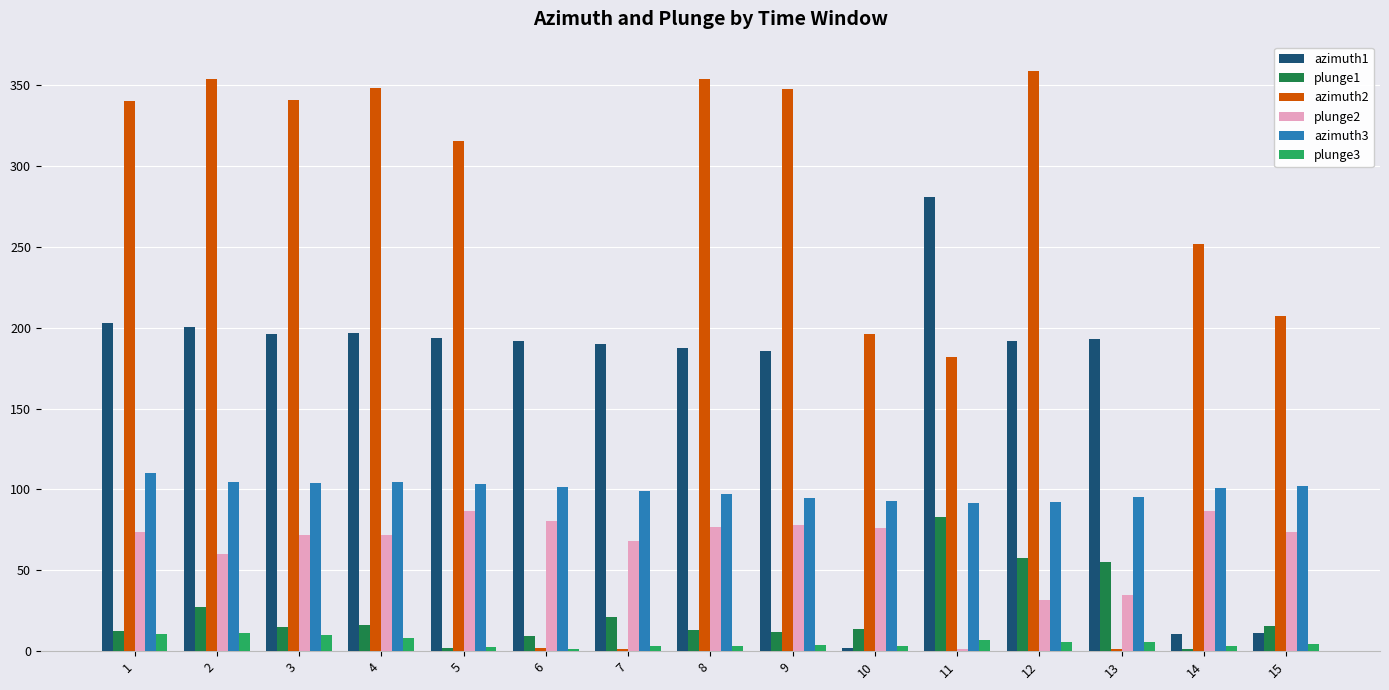

At how many categories does at least one series exceed 283?

8